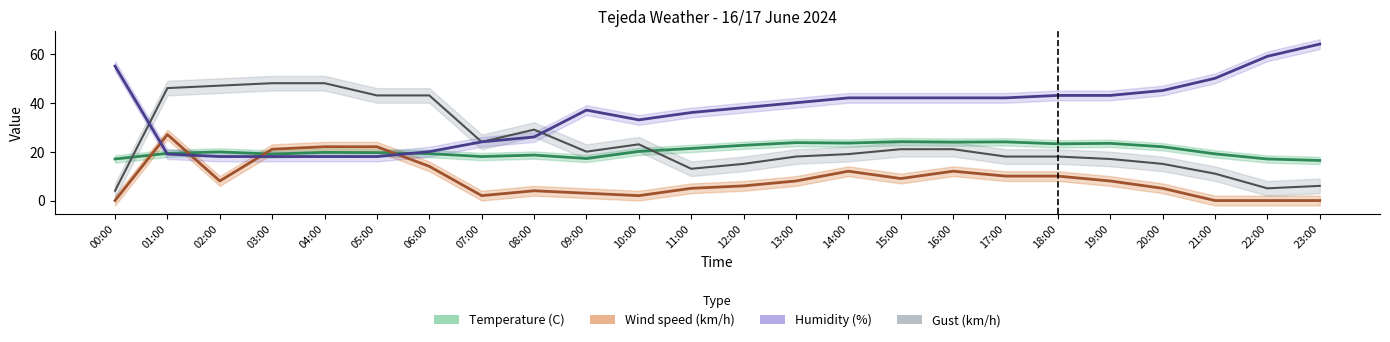

Count the number of categories in the chart.

24